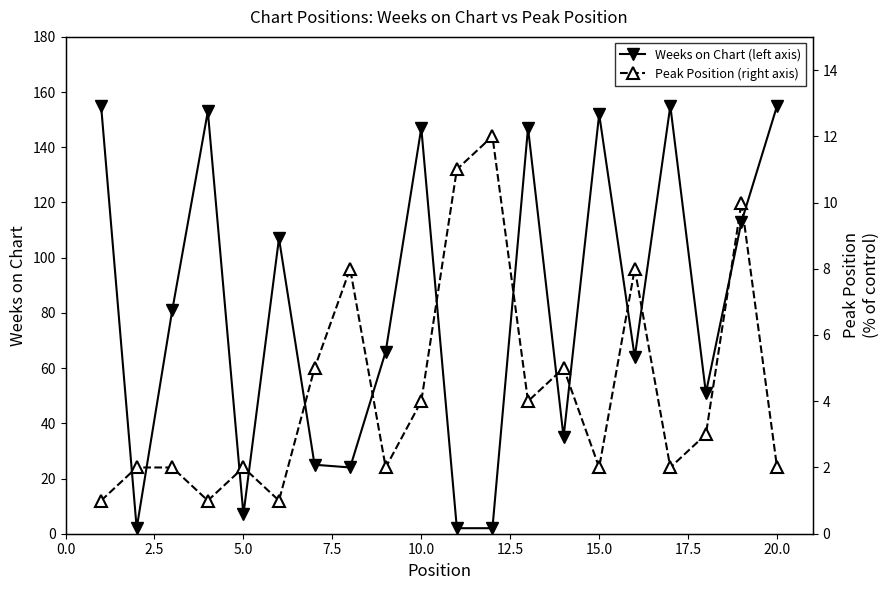

At how many categories does at least one series exceed 23?

16